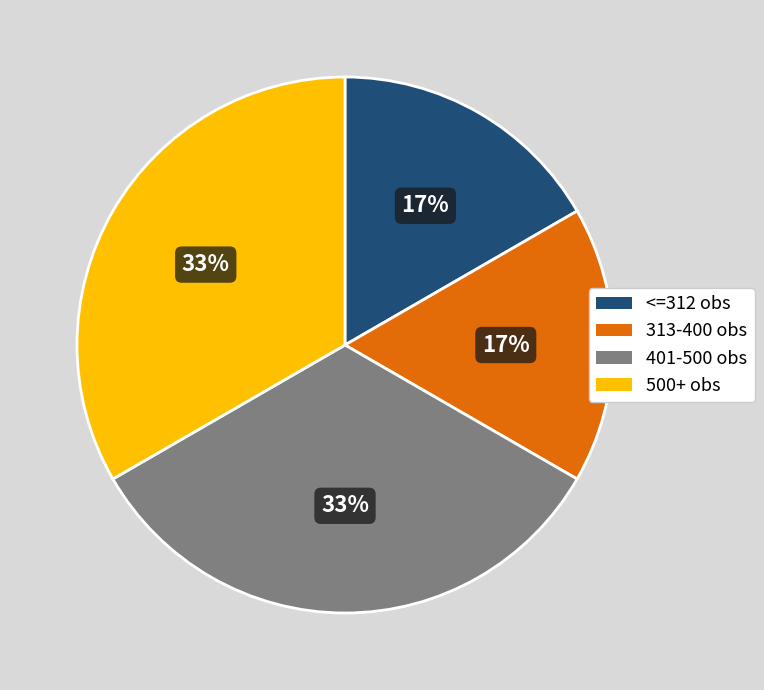

Do <=312 obs and 313-400 obs together represent more than half of the pie?

No